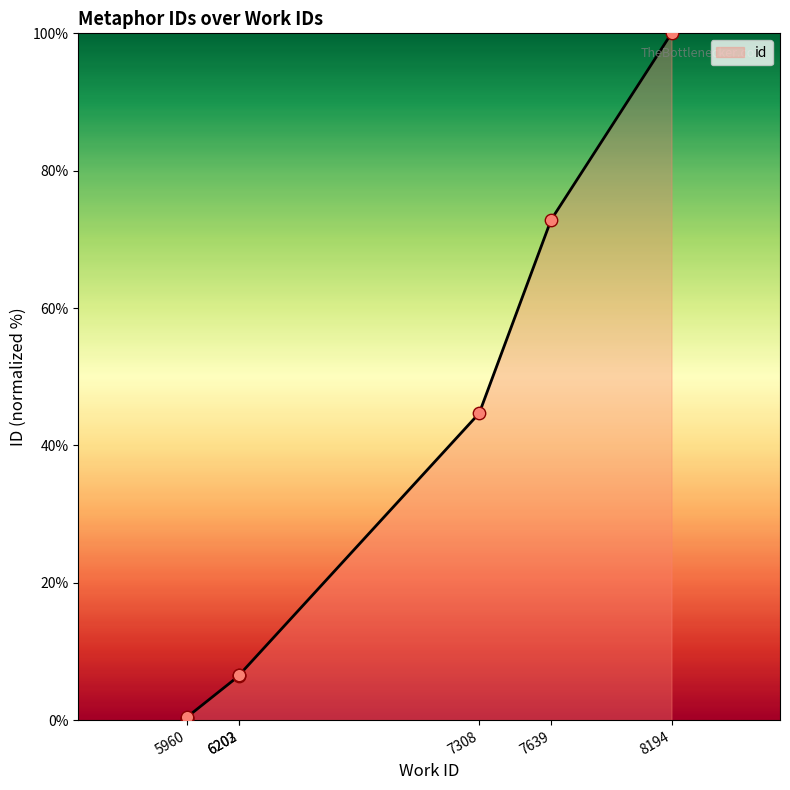

Which has a higher value, 5960 or 6203?

6203